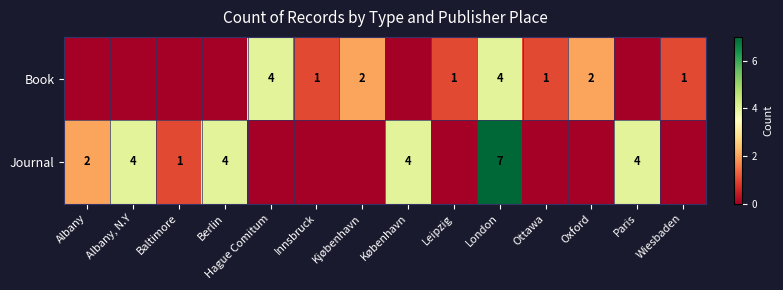

The value of Journal at London is 7. True or false?

True